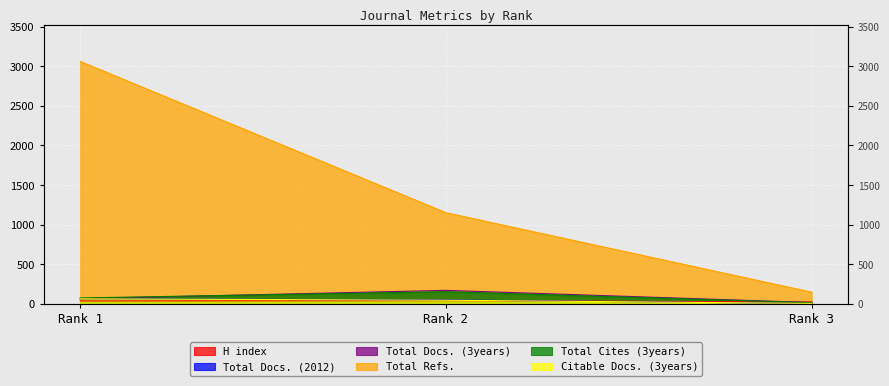

At which category is the sum across all series the highest?

Rank 1